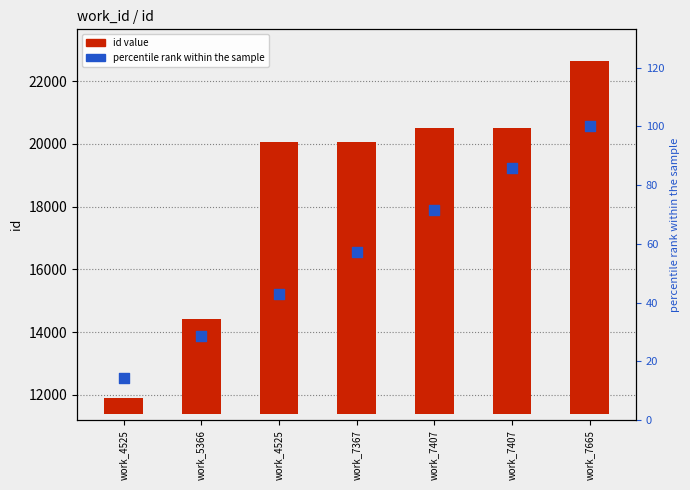

Which series contains the lowest Y value?

percentile rank within the sample